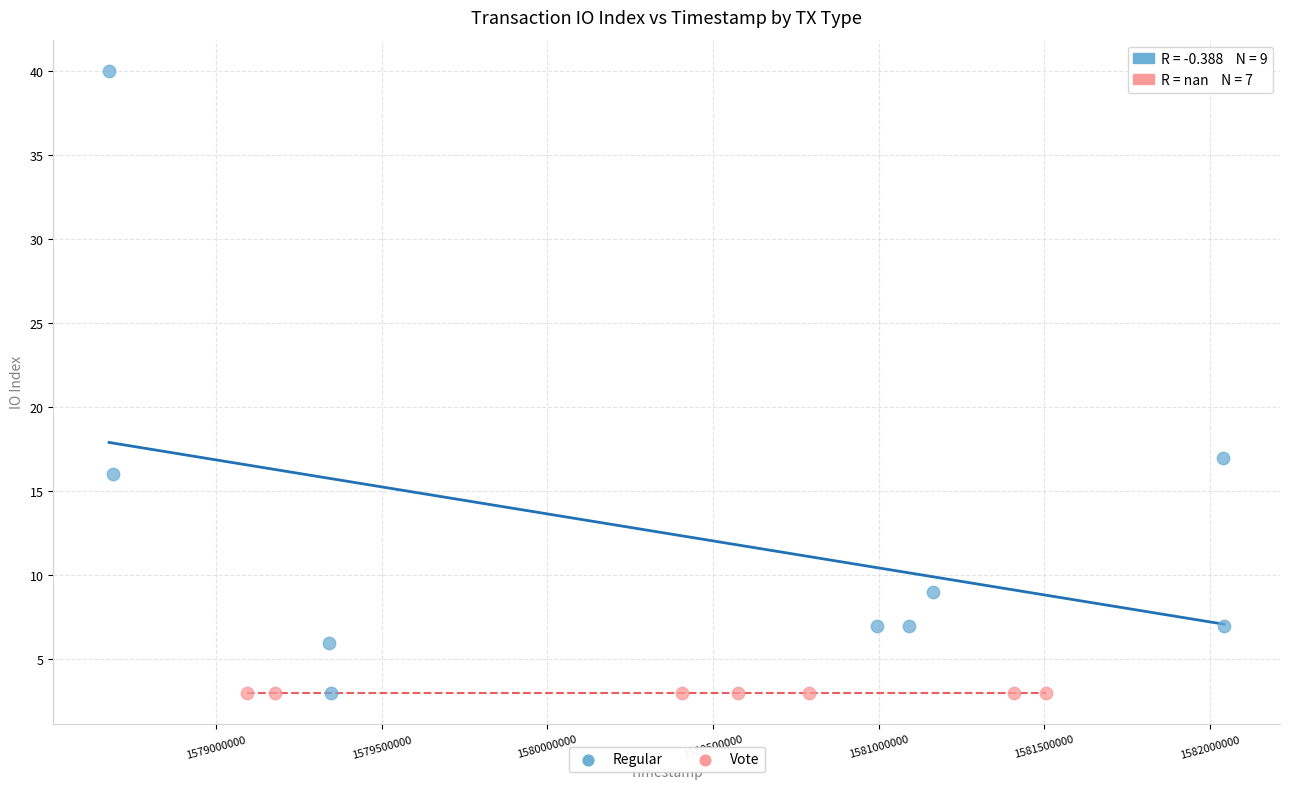

Which series reaches the maximum Y coordinate?

Regular